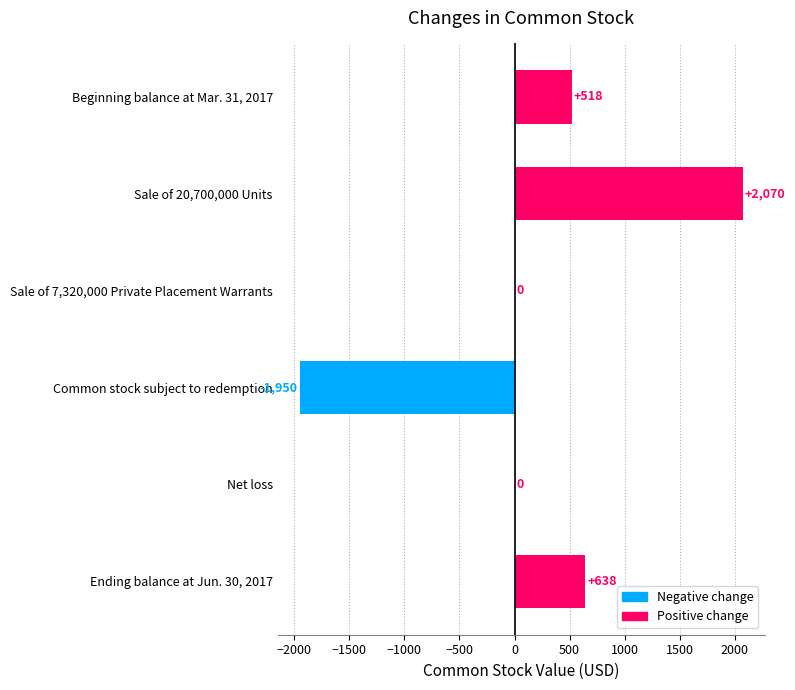

What is the greatest value displayed?

2070